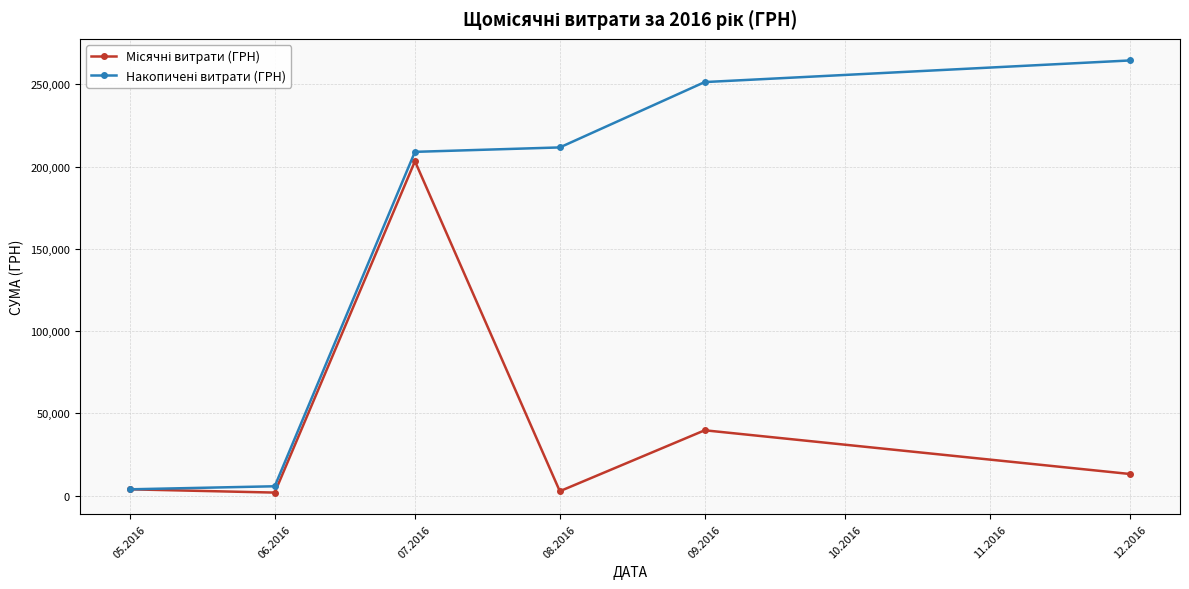

What is the spread (max minus min) of values at 12.2016?

251336.8